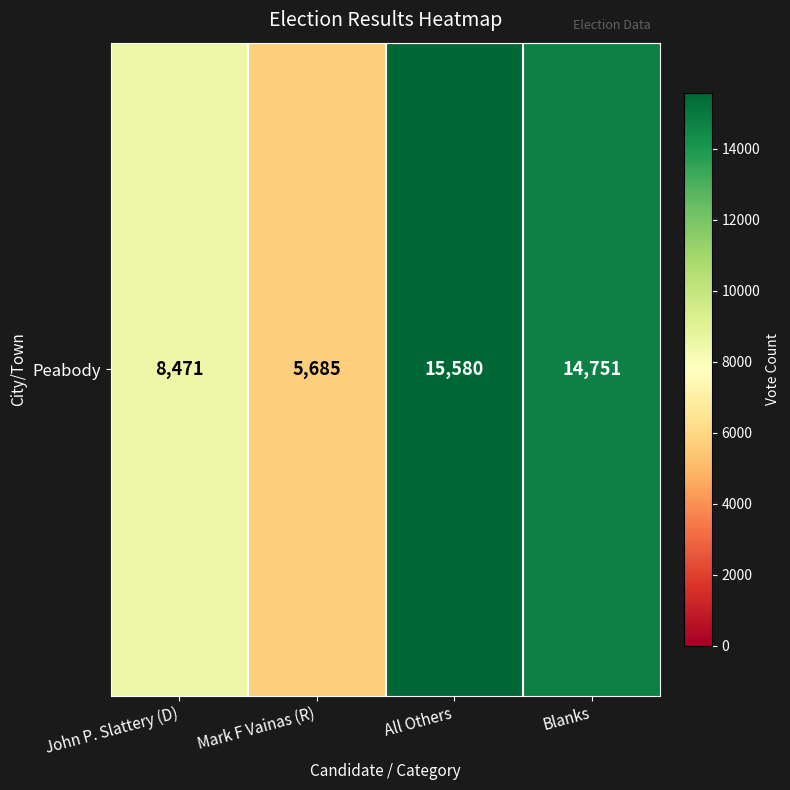

The chart shows a value of 8471 at John P. Slattery (D). True or false?

True